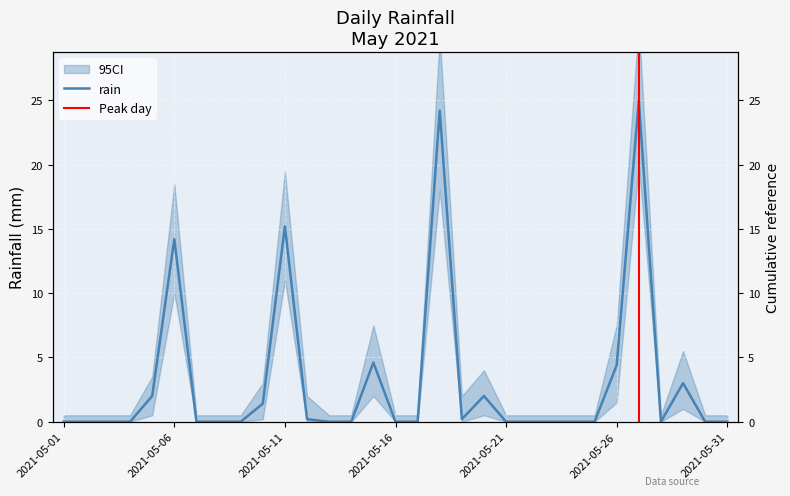

What is the difference between the maximum and minimum values?

25.0